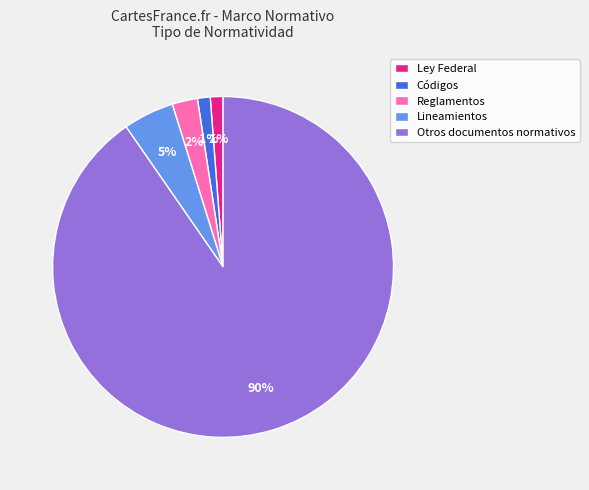

To the nearest percent, what percentage of the pie is Lineamientos?

5%